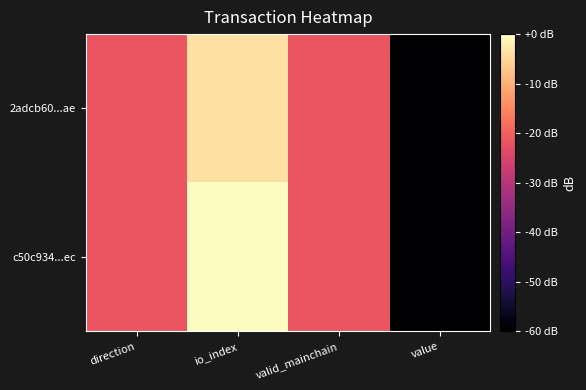

Rank the series at io_index from lowest to highest value.

2adcb60...ae, c50c934...ec